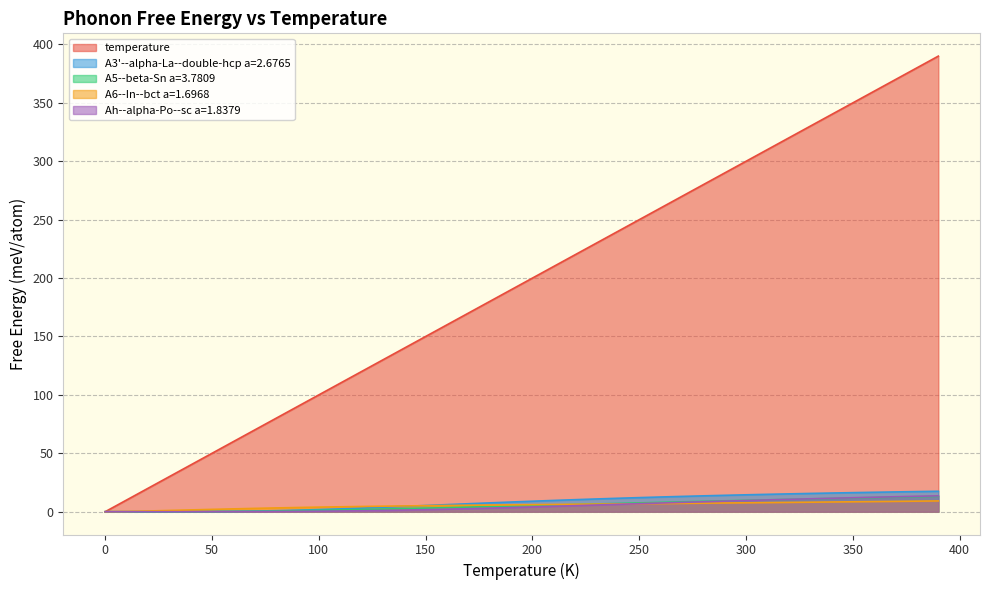

What position from the left is 240.0?

25